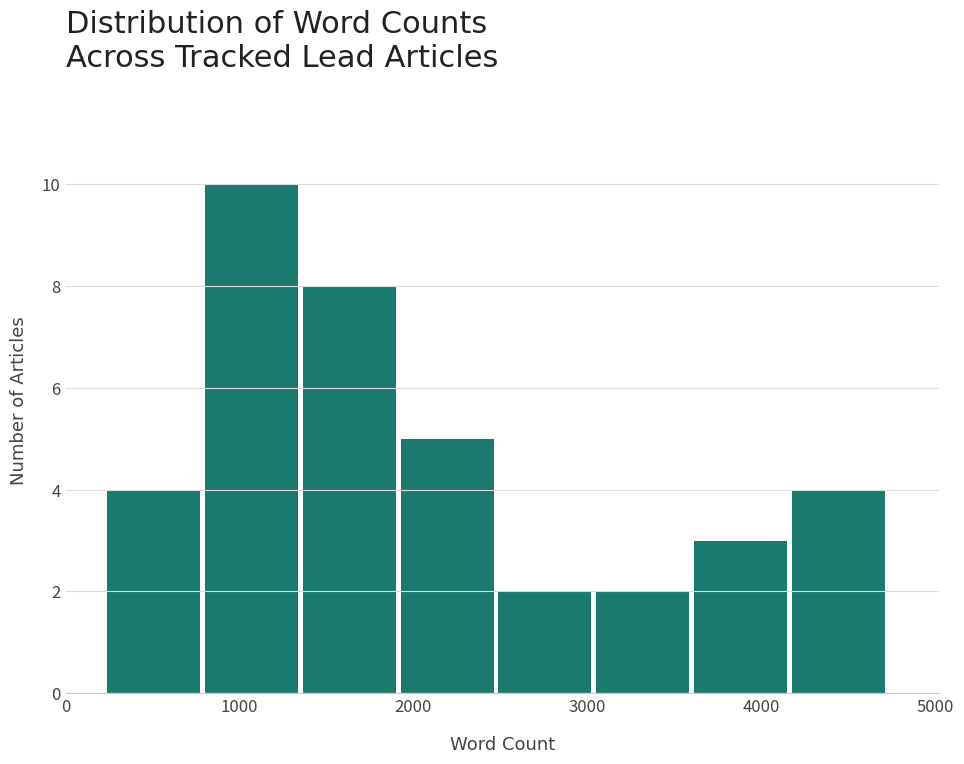

Reading left to right, list every bar in this chart as the range it spans on the x-axis followed by its height. Neither the bar edges nor the heights are printed on the chart, so give them approximately, as read against the axes.

200 to 800: 4
800 to 1400: 10
1400 to 1900: 8
1900 to 2500: 5
2500 to 3000: 2
3000 to 3600: 2
3600 to 4200: 3
4200 to 4700: 4